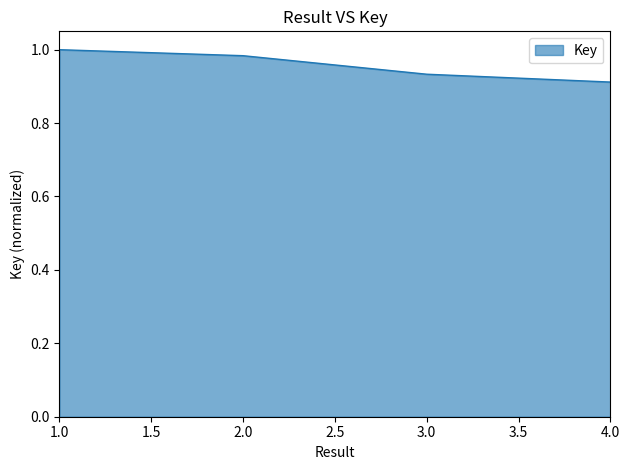

Count the number of data series in this chart.

1